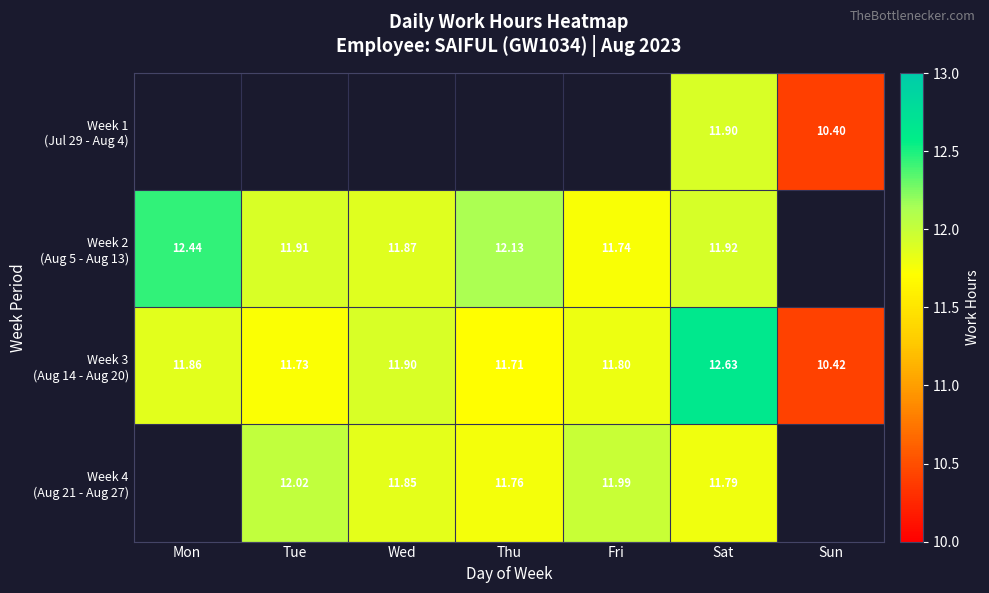

At Sat, list the series in order from largest to smallest.

Week 3 (Aug 14 - Aug 20), Week 2 (Aug 5 - Aug 13), Week 1 (Jul 29 - Aug 4), Week 4 (Aug 21 - Aug 27)